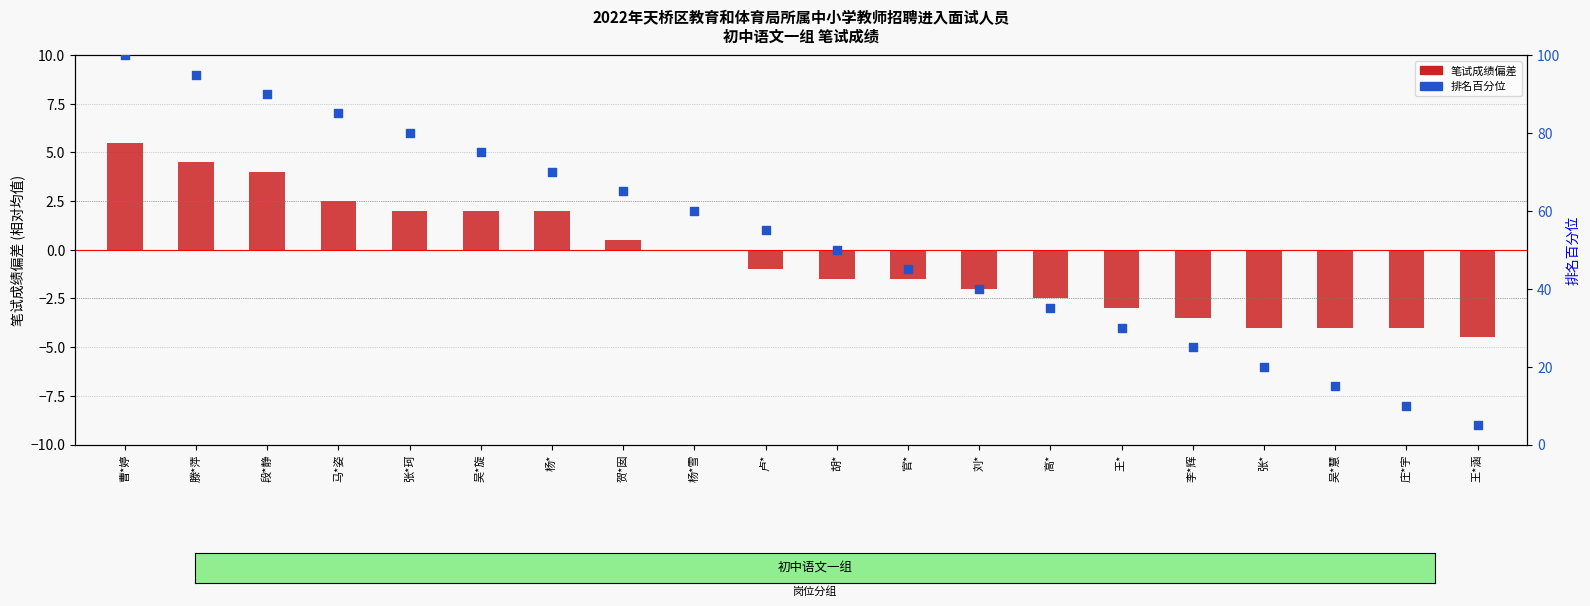

What is the total value across all series at 胡*?

48.5